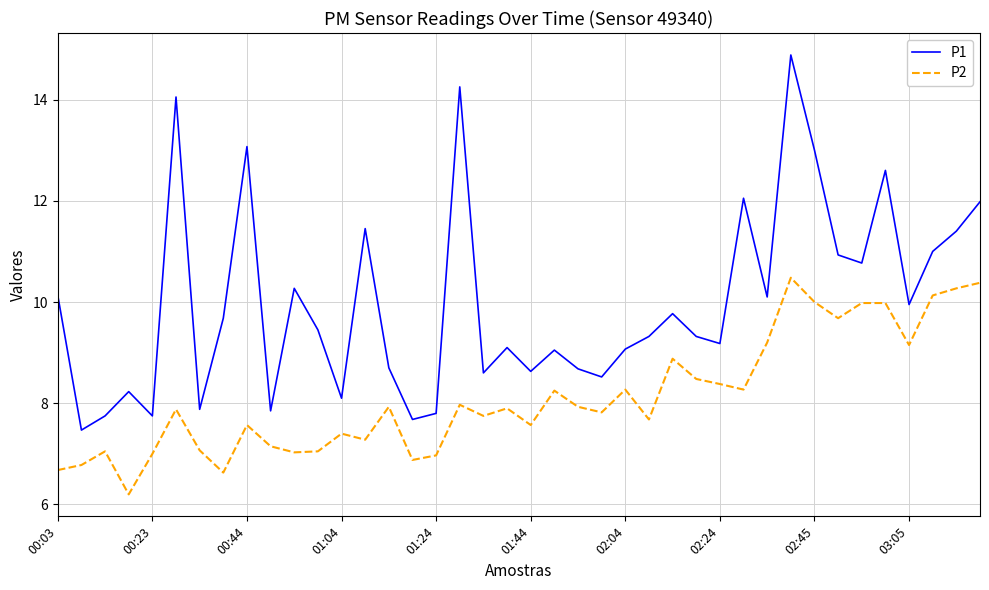

Rank the series by their maximum value, from highest to lowest.

P1, P2